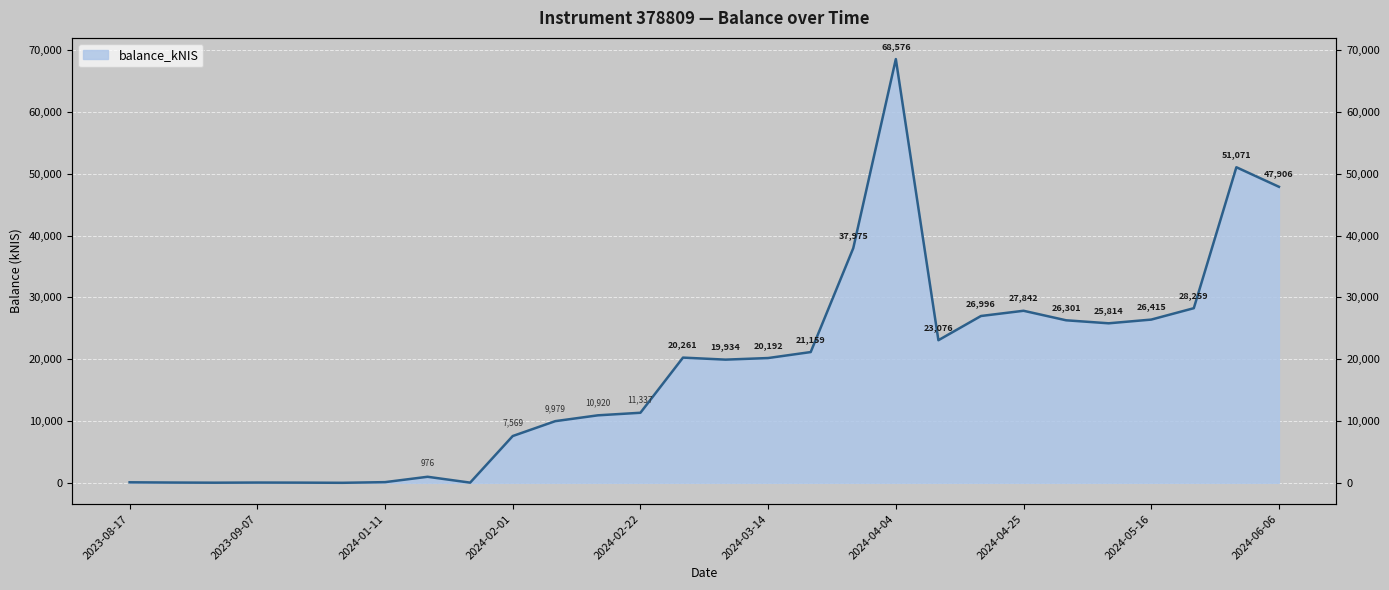

Rank the categories by value from highest to lowest.

2024-04-04, 2024-05-30, 2024-06-06, 2024-03-28, 2024-05-23, 2024-04-25, 2024-04-18, 2024-05-16, 2024-05-02, 2024-05-09, 2024-04-11, 2024-03-21, 2024-02-29, 2024-03-14, 2024-03-07, 2024-02-22, 2024-02-15, 2024-02-08, 2024-02-01, 2024-01-18, 2024-01-11, 2023-08-17, 2023-08-24, 2023-09-07, 2023-09-14, 2024-01-25, 2023-08-31, 2023-09-21